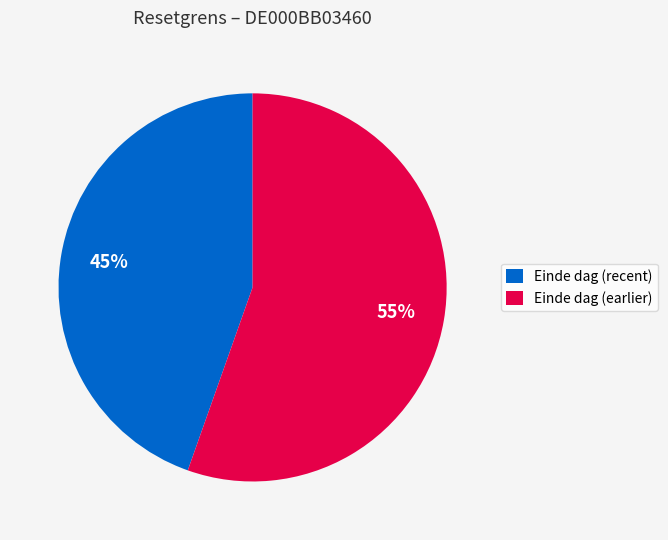

Count the number of slices in the pie.

2